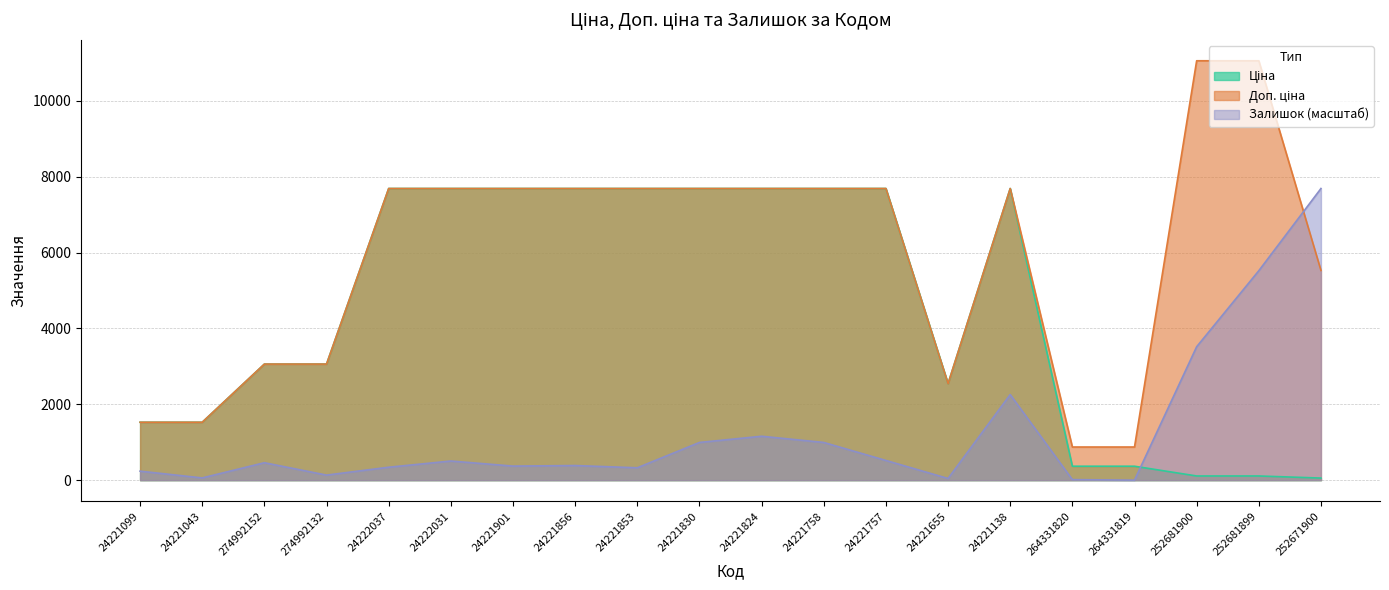

The value of Доп. ціна at 274992132 is 3060.0. True or false?

True